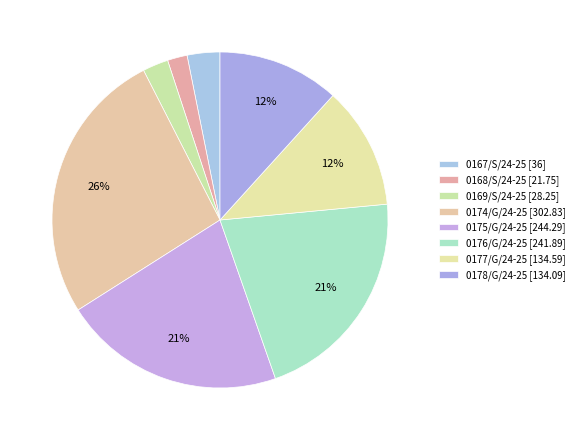

True or false: 0176/G/24-25 accounts for 21% of the total.

True